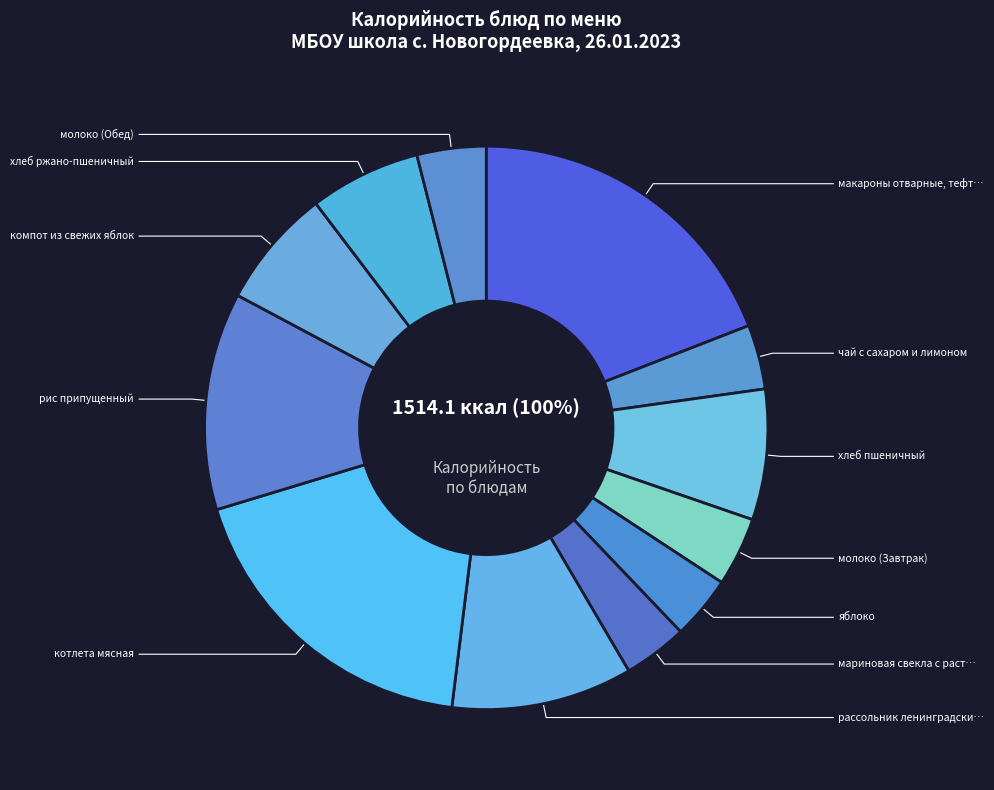

How many slices are in this pie chart?

12